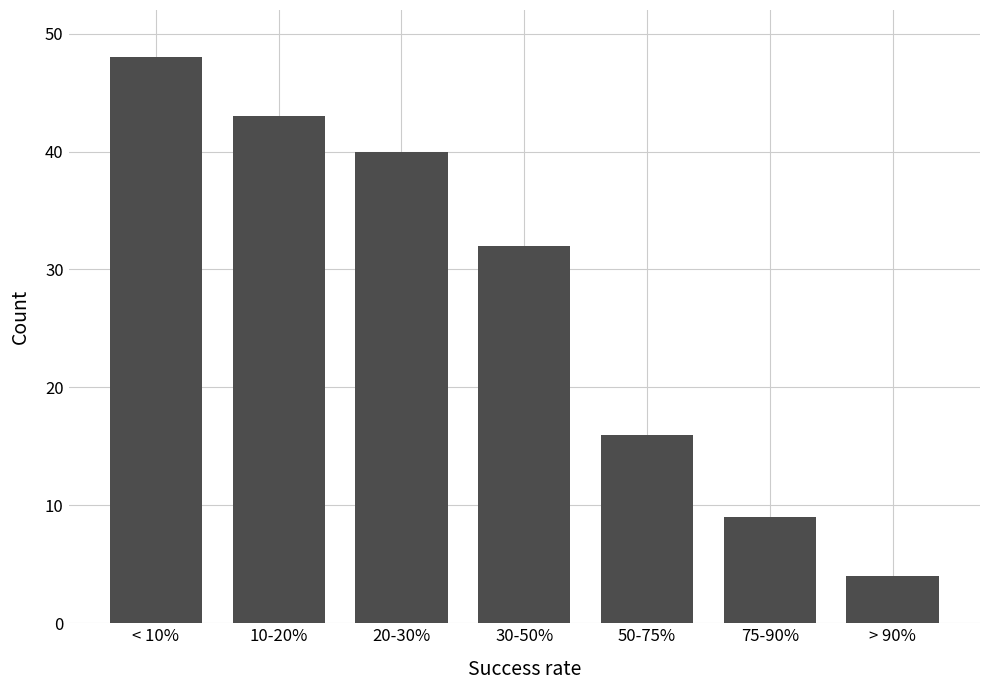

Reading left to right, extract all data points from this chart.

48	43	40	32	16	9	4